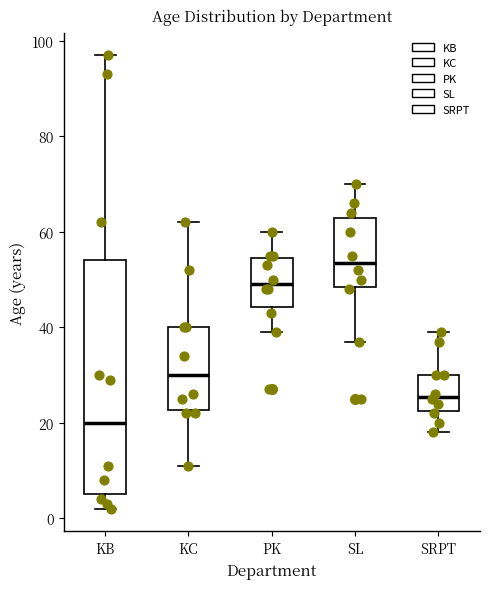

Where is the lower edge of the box for SRPT on the y-axis? The values are not printed on the chart, so give them approximately, as read against the axis.

22